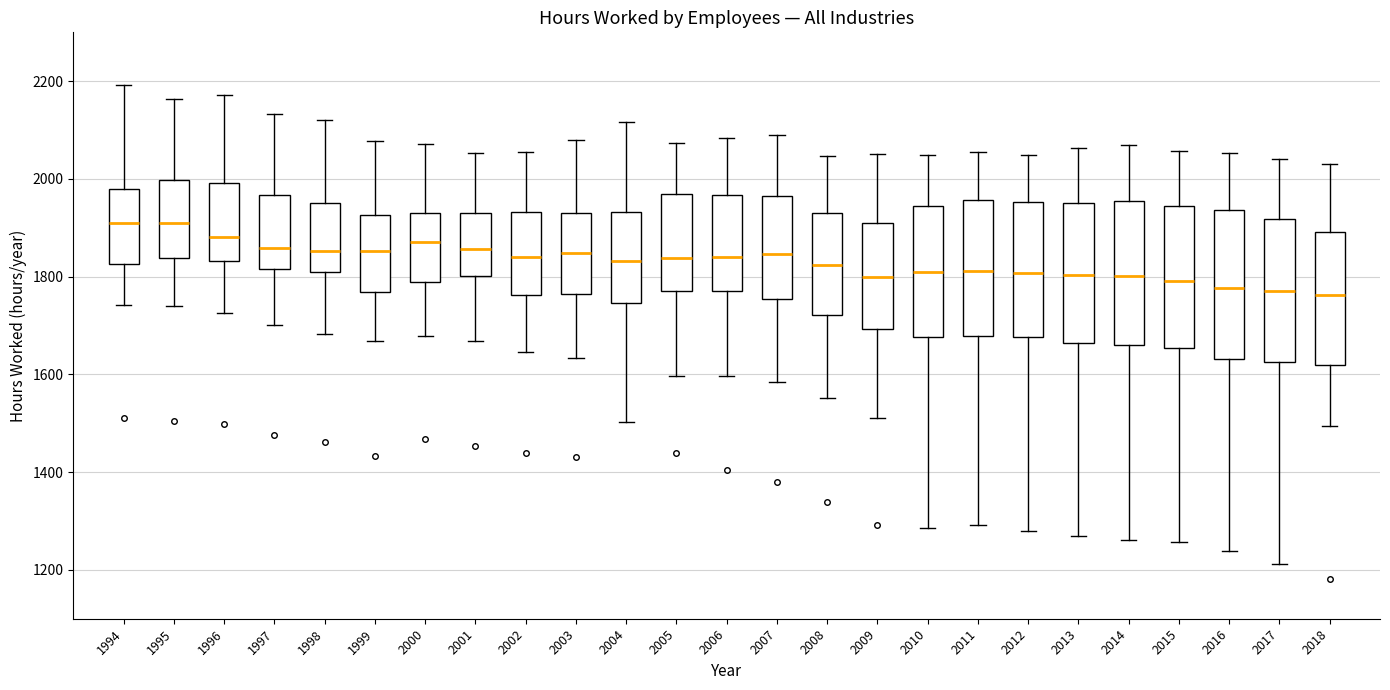

Reading left to right, read every box against the y-axis: the position of its median line, the range the box covers, and the ends of its whiskers. The values are not printed on the chart, so give them approximately, as read against the axis.

1994: median 1920, box 1820 to 1980, whiskers 1740 to 2200
1995: median 1900, box 1840 to 2000, whiskers 1740 to 2160
1996: median 1880, box 1840 to 2000, whiskers 1720 to 2180
1997: median 1860, box 1820 to 1960, whiskers 1700 to 2140
1998: median 1860, box 1820 to 1960, whiskers 1680 to 2120
1999: median 1860, box 1760 to 1920, whiskers 1660 to 2080
2000: median 1880, box 1780 to 1940, whiskers 1680 to 2080
2001: median 1860, box 1800 to 1920, whiskers 1660 to 2060
2002: median 1840, box 1760 to 1940, whiskers 1640 to 2060
2003: median 1840, box 1760 to 1920, whiskers 1640 to 2080
2004: median 1840, box 1740 to 1940, whiskers 1500 to 2120
2005: median 1840, box 1780 to 1960, whiskers 1600 to 2080
2006: median 1840, box 1780 to 1960, whiskers 1600 to 2080
2007: median 1840, box 1760 to 1960, whiskers 1580 to 2080
2008: median 1820, box 1720 to 1920, whiskers 1560 to 2040
2009: median 1800, box 1700 to 1920, whiskers 1520 to 2060
2010: median 1800, box 1680 to 1940, whiskers 1280 to 2040
2011: median 1820, box 1680 to 1960, whiskers 1300 to 2060
2012: median 1800, box 1680 to 1960, whiskers 1280 to 2040
2013: median 1800, box 1660 to 1960, whiskers 1280 to 2060
2014: median 1800, box 1660 to 1960, whiskers 1260 to 2060
2015: median 1800, box 1660 to 1940, whiskers 1260 to 2060
2016: median 1780, box 1640 to 1940, whiskers 1240 to 2060
2017: median 1780, box 1620 to 1920, whiskers 1220 to 2040
2018: median 1760, box 1620 to 1900, whiskers 1500 to 2020